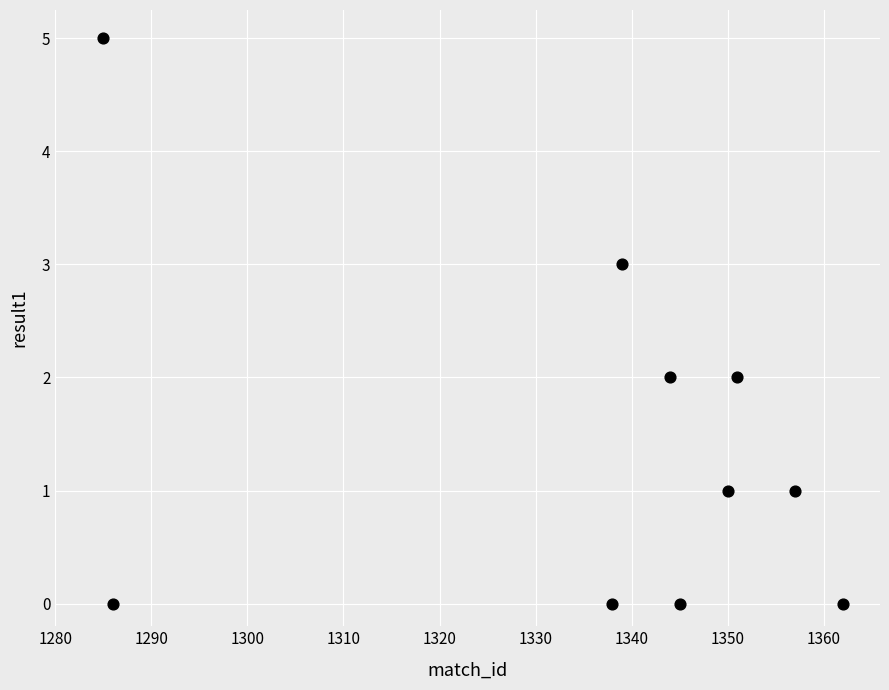

What is the range of Y values (max minus min)?

5